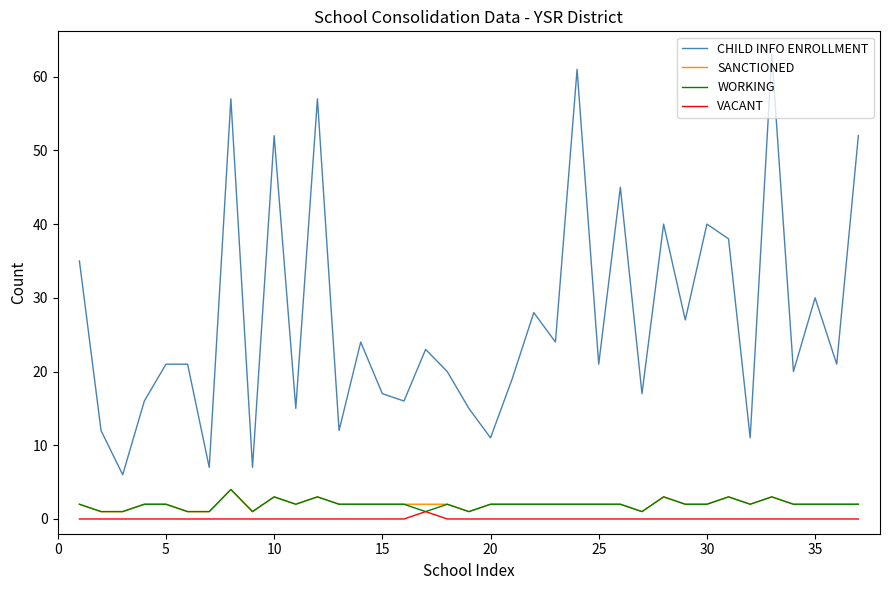

True or false: VACANT and CHILD INFO ENROLLMENT intersect in this chart.

False